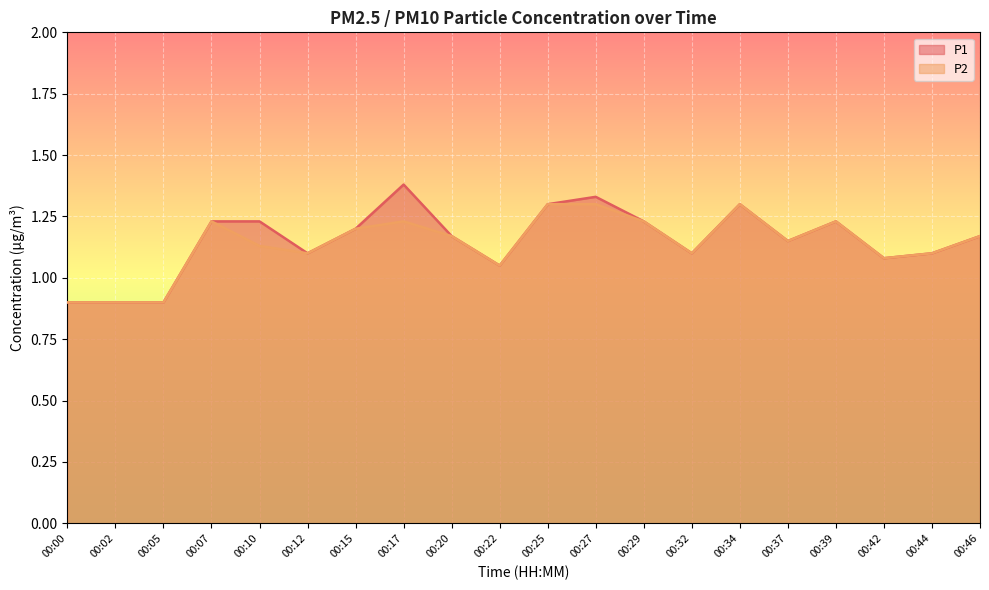

List the series in order of their overall mean, highest first.

P1, P2